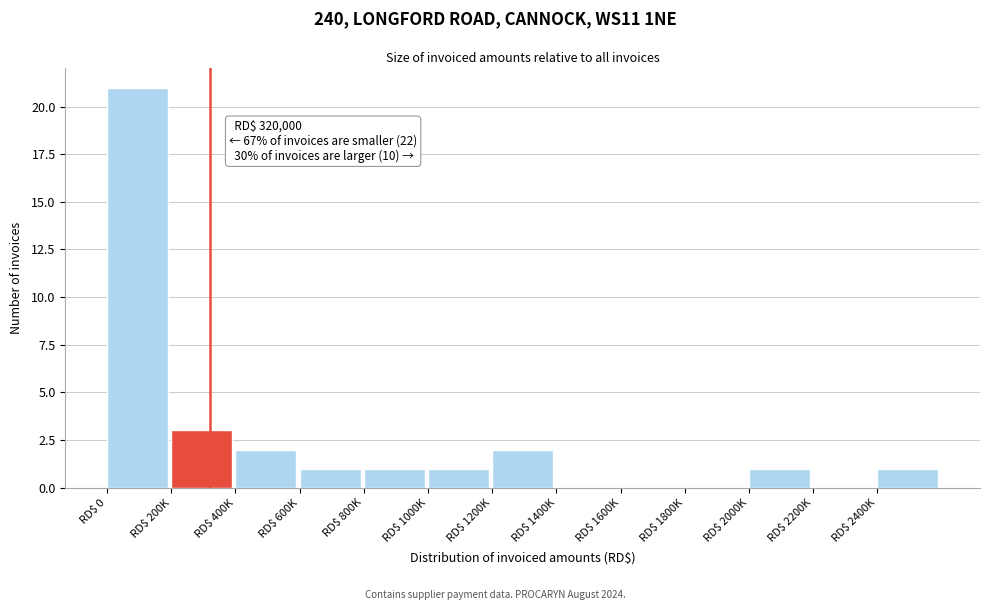

What is the sum of all values?

33